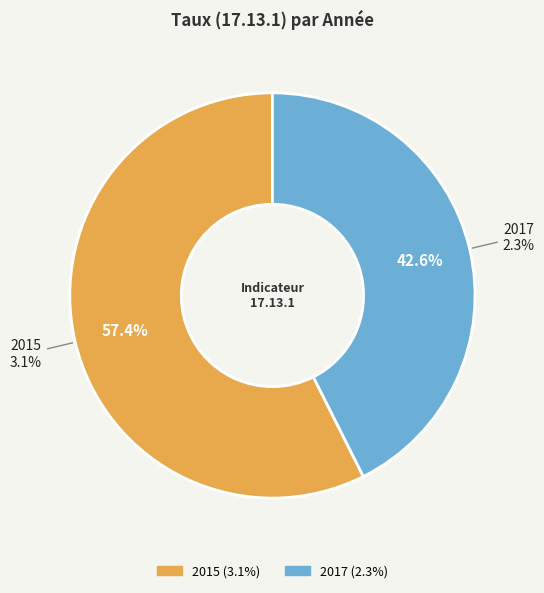

What percentage do 2015 and 2017 together represent?

100.0%